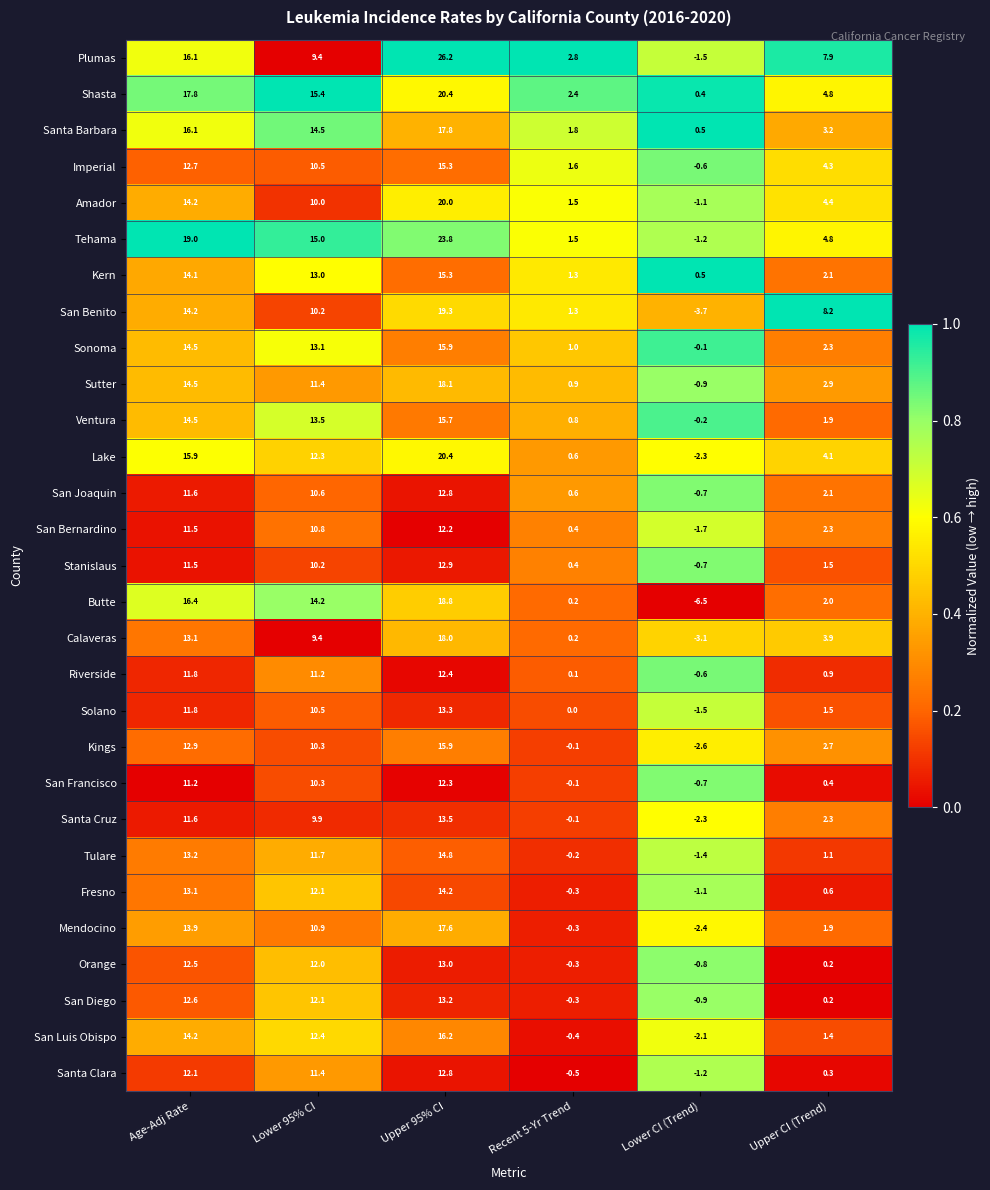

Which category has the highest value across all series?

Upper 95% CI